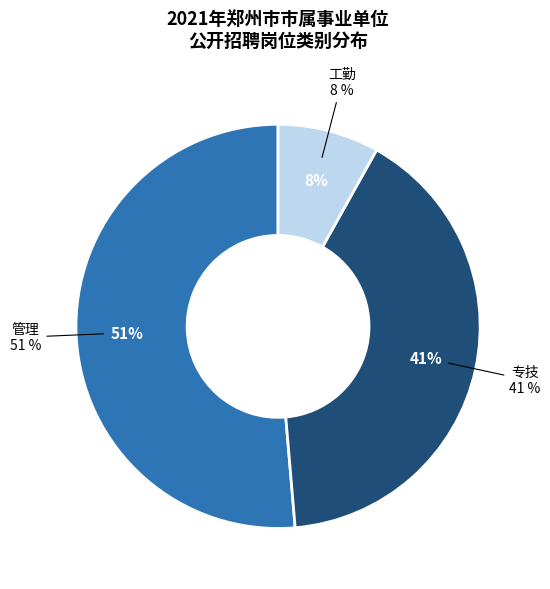

True or false: 专技 accounts for 7% of the total.

False